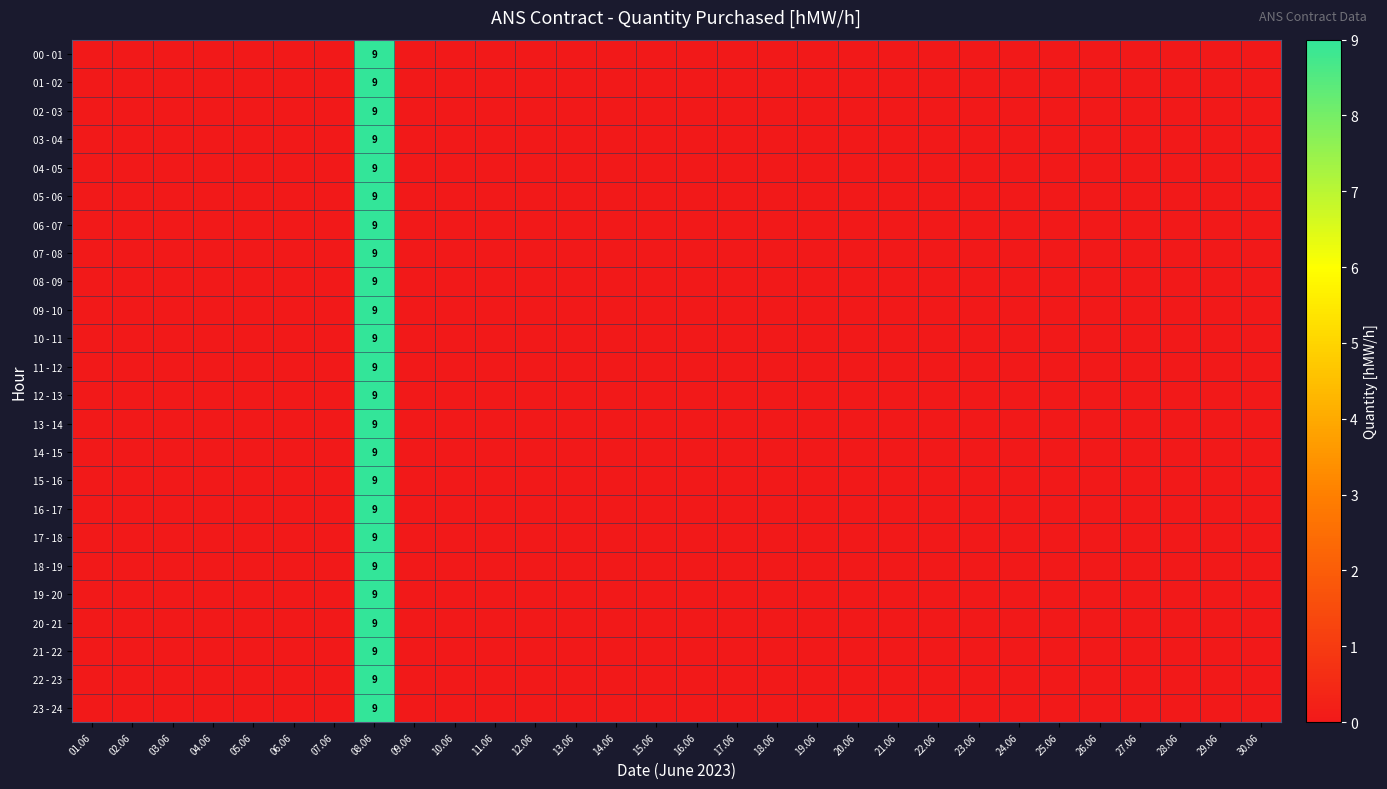

True or false: 18 - 19 has a value of 9 at 08.06.

True